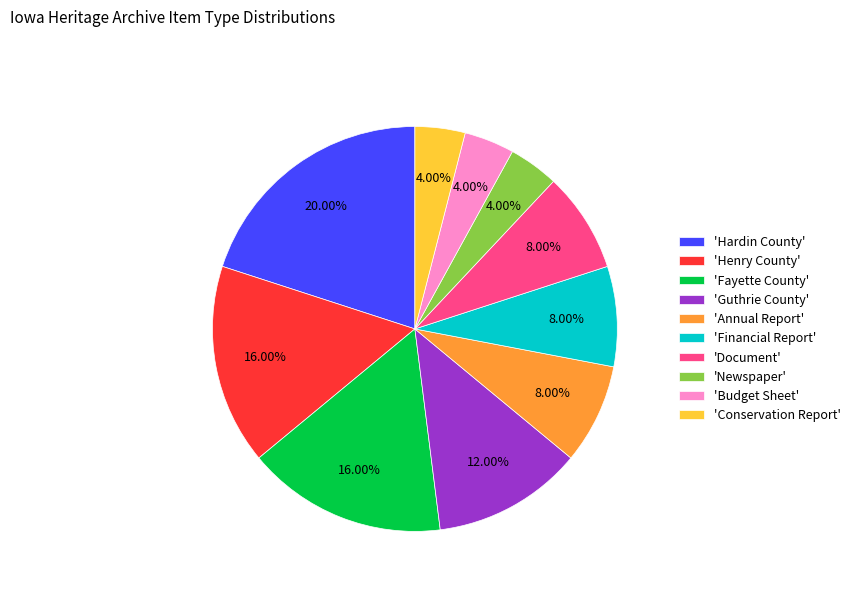

Is there any slice that represents more than half of the pie?

No